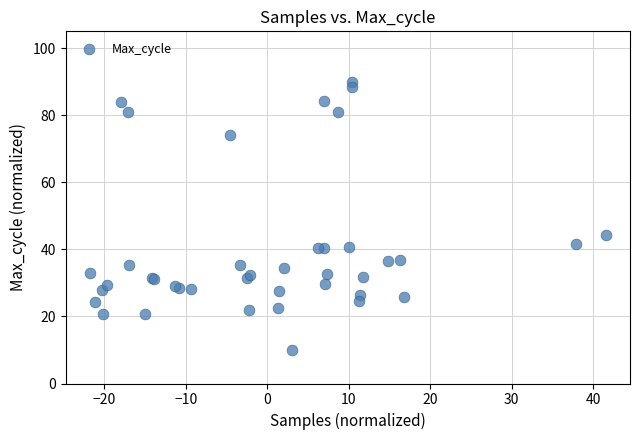

What Y value in the scatter plot is closest to 50?

44.2